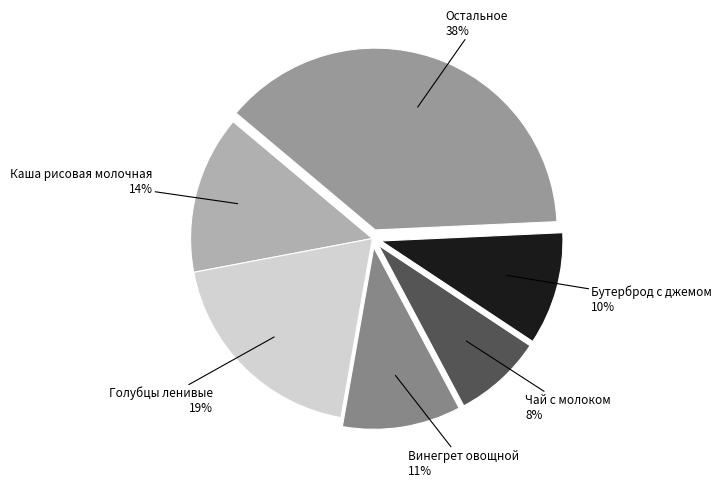

Which slice is the smallest?

Чай с молоком